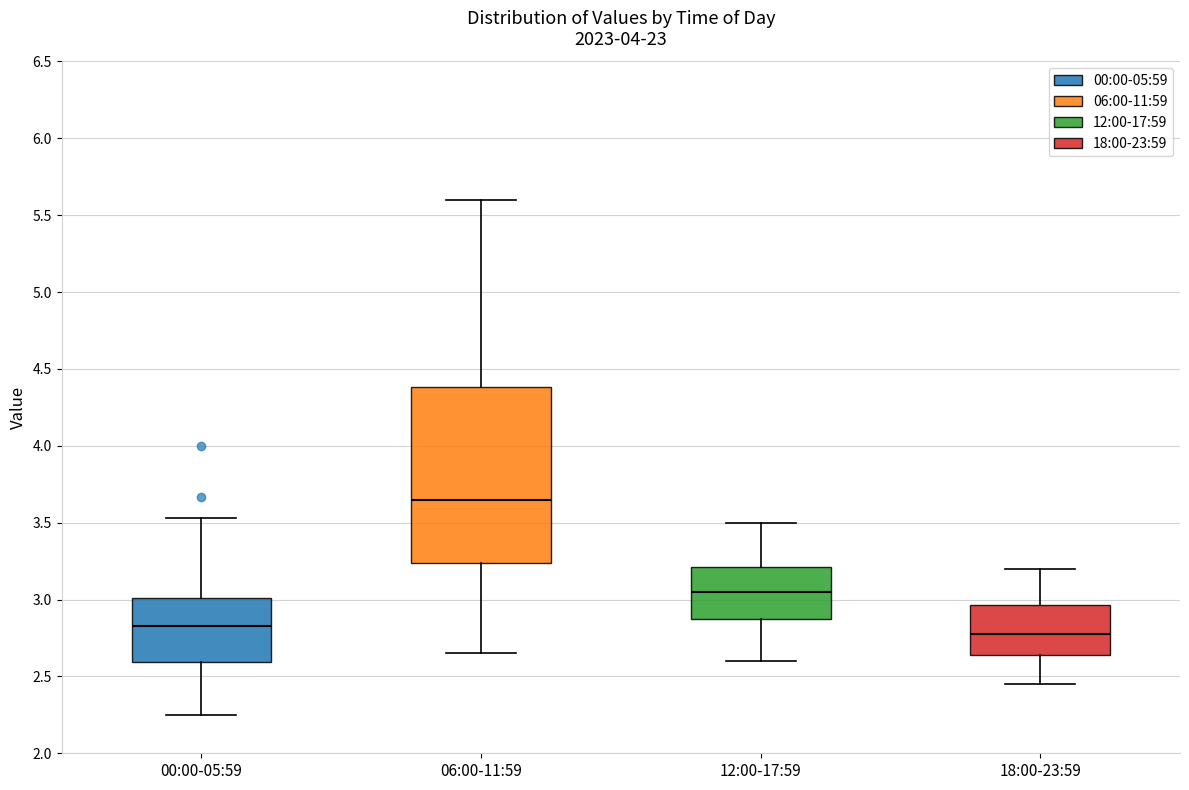

Reading left to right, read every box against the y-axis: the position of its median line, the range the box covers, and the ends of its whiskers. The values are not printed on the chart, so give them approximately, as read against the axis.

00:00-05:59: median 2.85, box 2.60 to 3.00, whiskers 2.25 to 3.55
06:00-11:59: median 3.65, box 3.25 to 4.40, whiskers 2.65 to 5.60
12:00-17:59: median 3.05, box 2.85 to 3.20, whiskers 2.60 to 3.50
18:00-23:59: median 2.80, box 2.65 to 2.95, whiskers 2.45 to 3.20